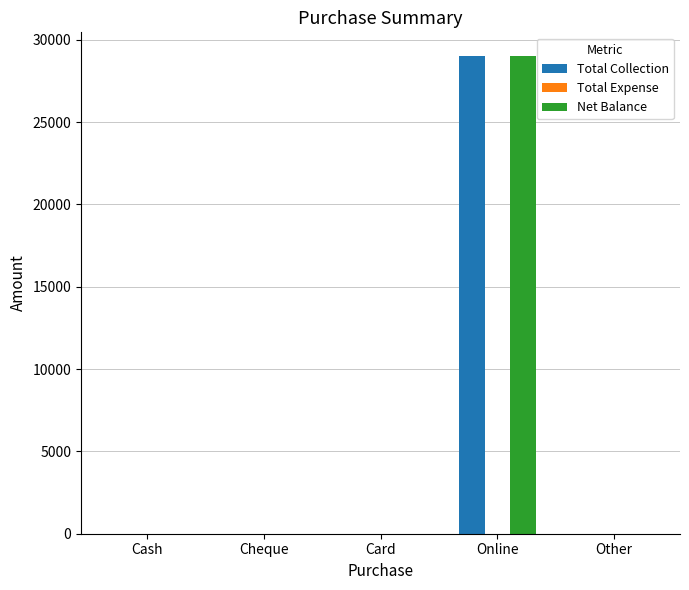

What is the maximum value shown in the chart?

29000